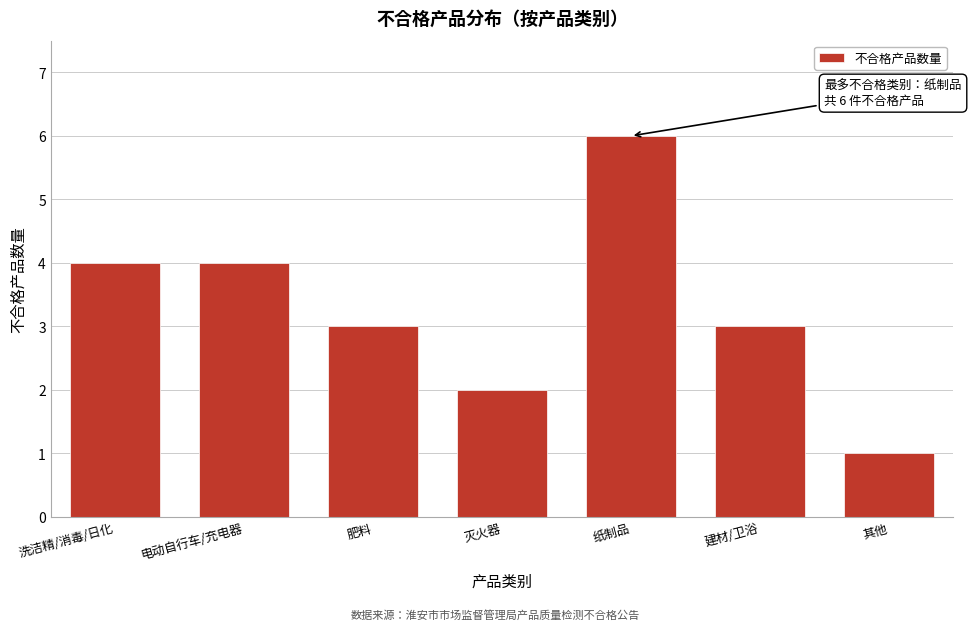

Reading left to right, transcribe all the data shown in this chart.

4	4	3	2	6	3	1